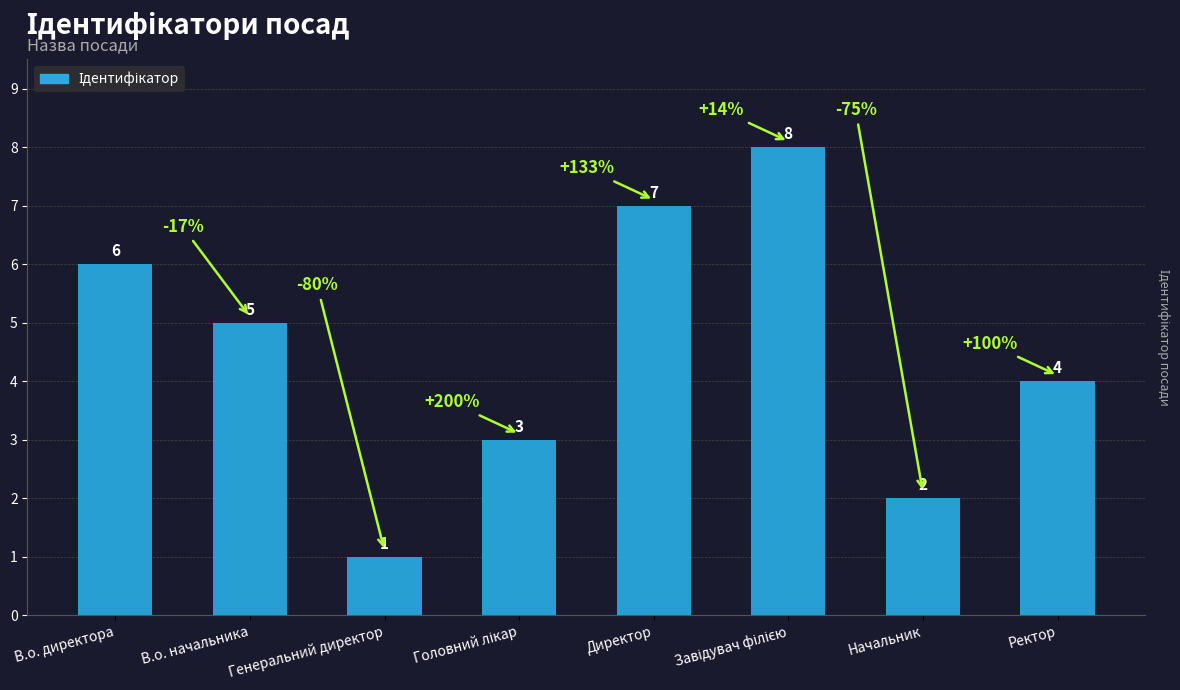

What is the label of the 1st bar from the right?

Ректор